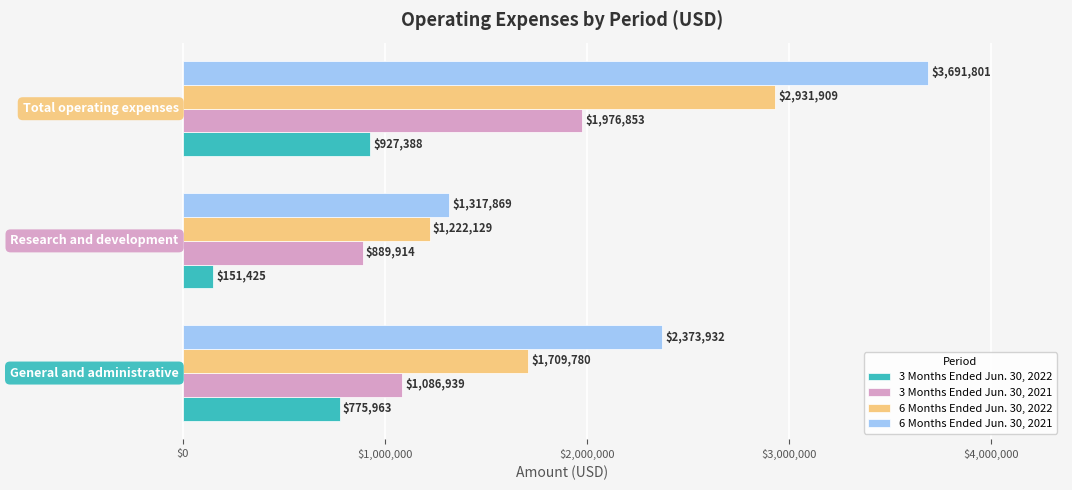

Rank the series by their average value, from lowest to highest.

3 Months Ended Jun. 30, 2022, 3 Months Ended Jun. 30, 2021, 6 Months Ended Jun. 30, 2022, 6 Months Ended Jun. 30, 2021